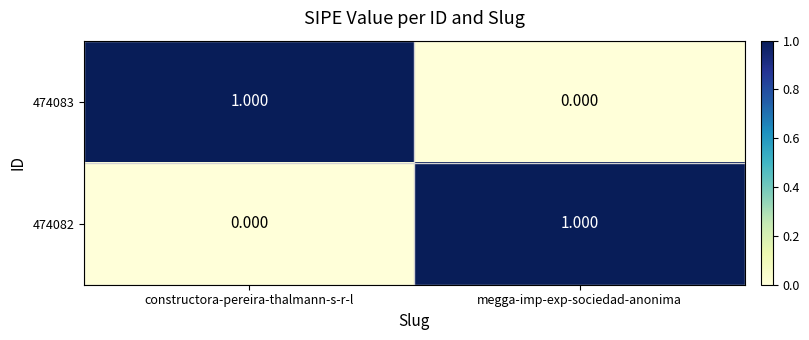

Rank the categories by 474083 value from lowest to highest.

megga-imp-exp-sociedad-anonima, constructora-pereira-thalmann-s-r-l